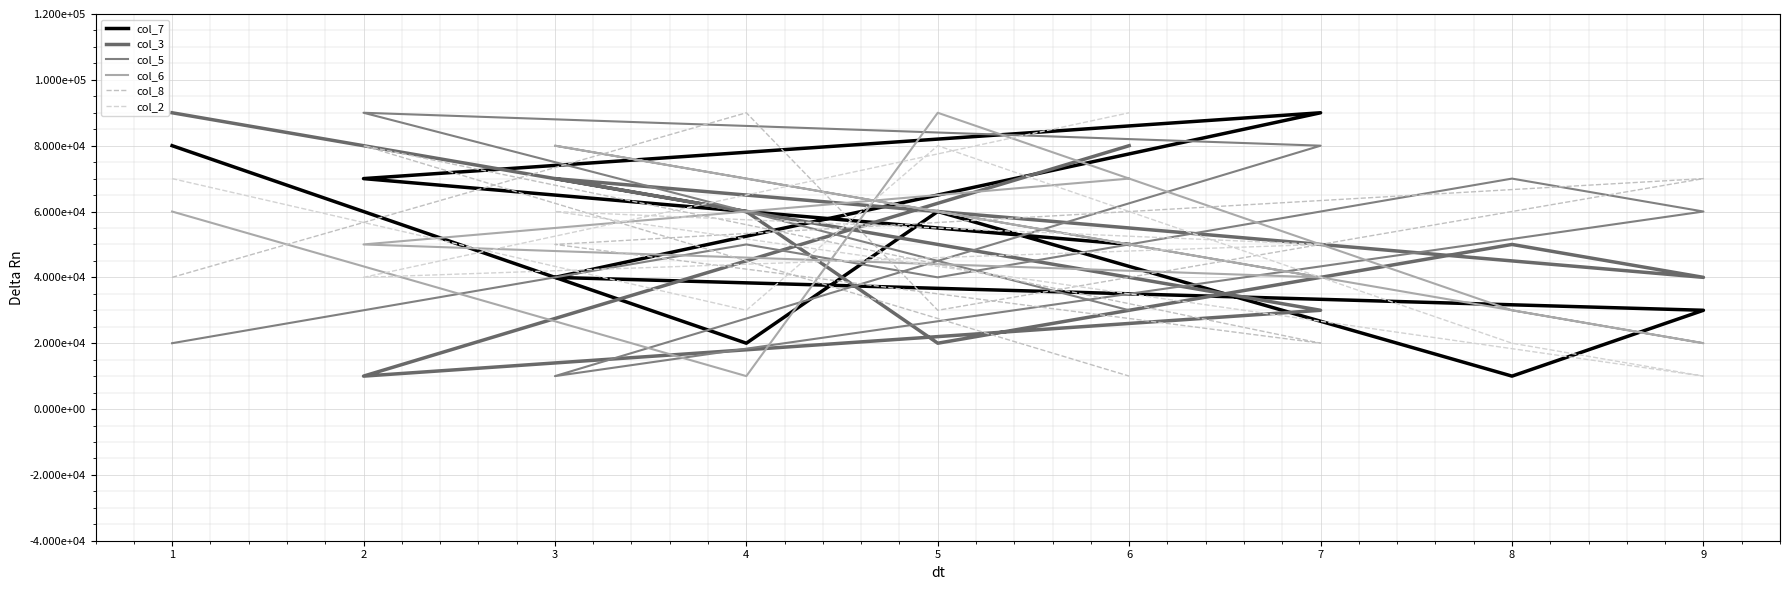

The value of col_3 at 4 is 60000. True or false?

True